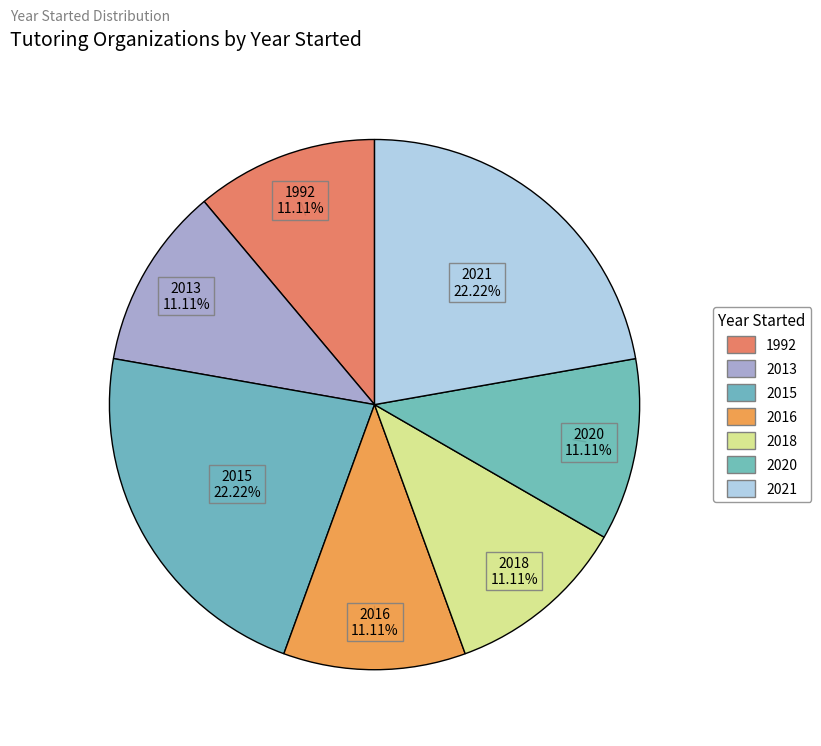

Is there any slice that represents more than half of the pie?

No